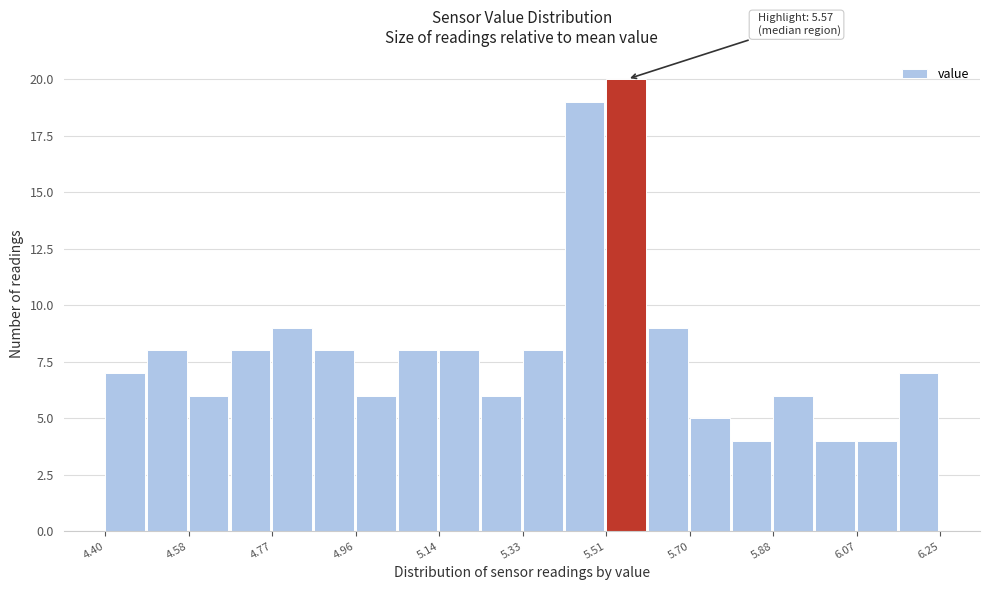

Which range on the x-axis has the tallest bar?

5.52 to 5.60